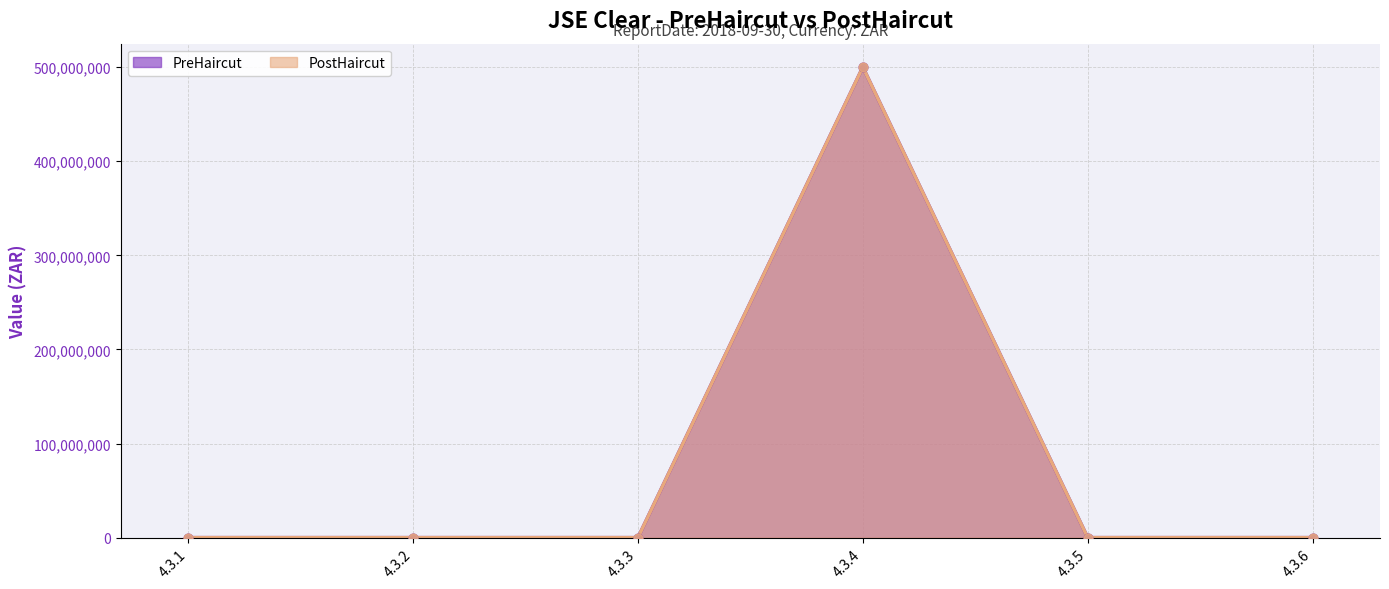

Which series has the largest Y range (max minus min)?

PreHaircut